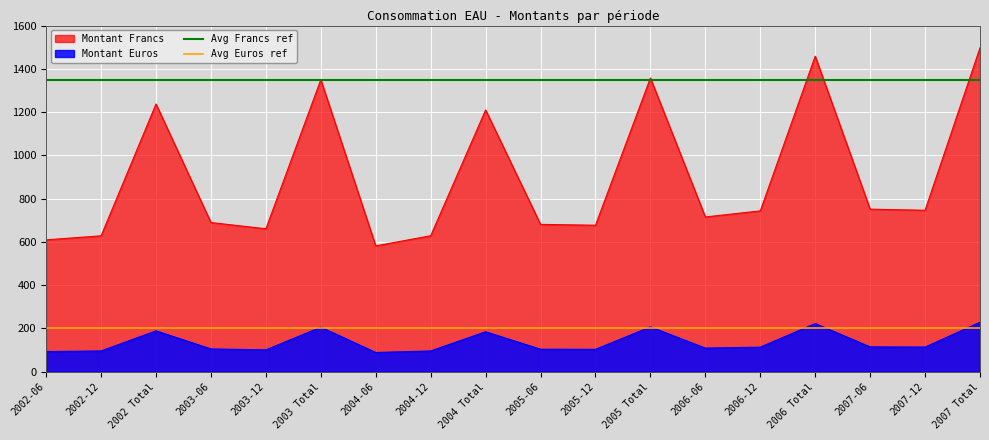

True or false: Montant Euros has a value of 205.8 at 2003 Total.

True